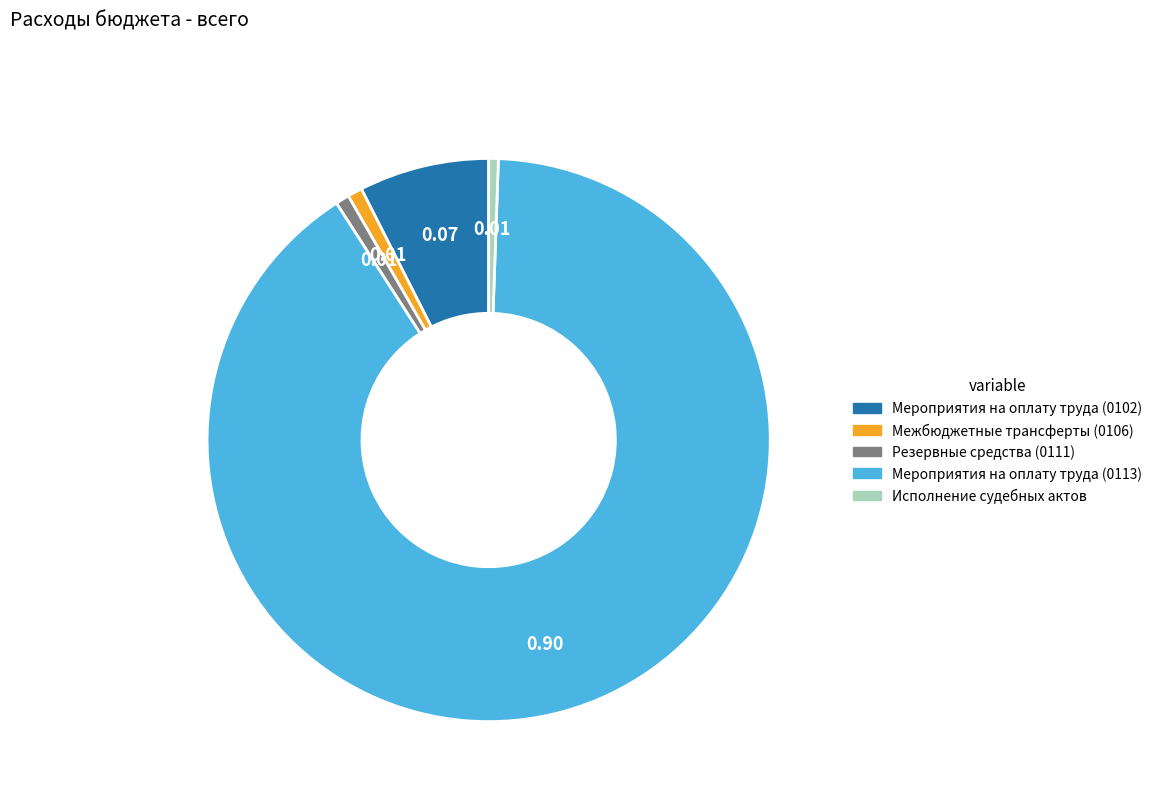

Approximately how many times larger is the value at Мероприятия на оплату труда (0113) compared to Резервные средства (0111)?

115.5